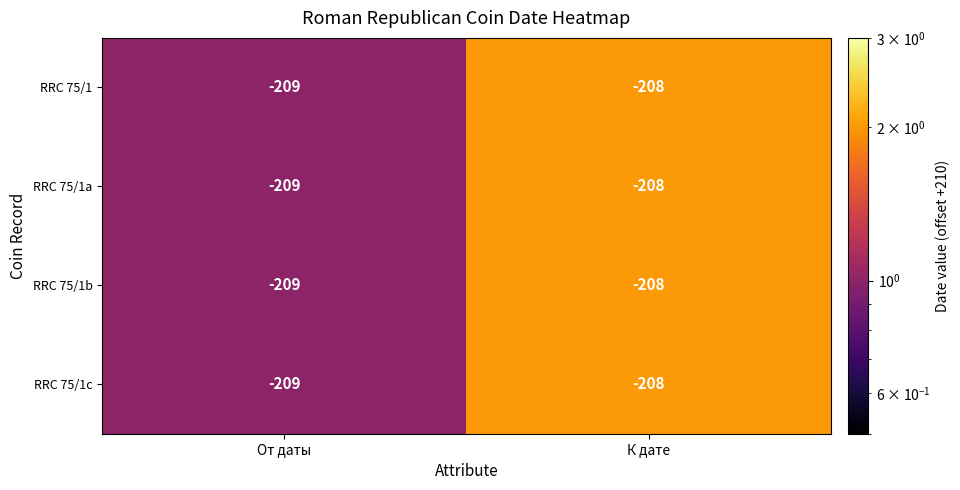

How many values in the RRC 75/1b series are below -208?

1